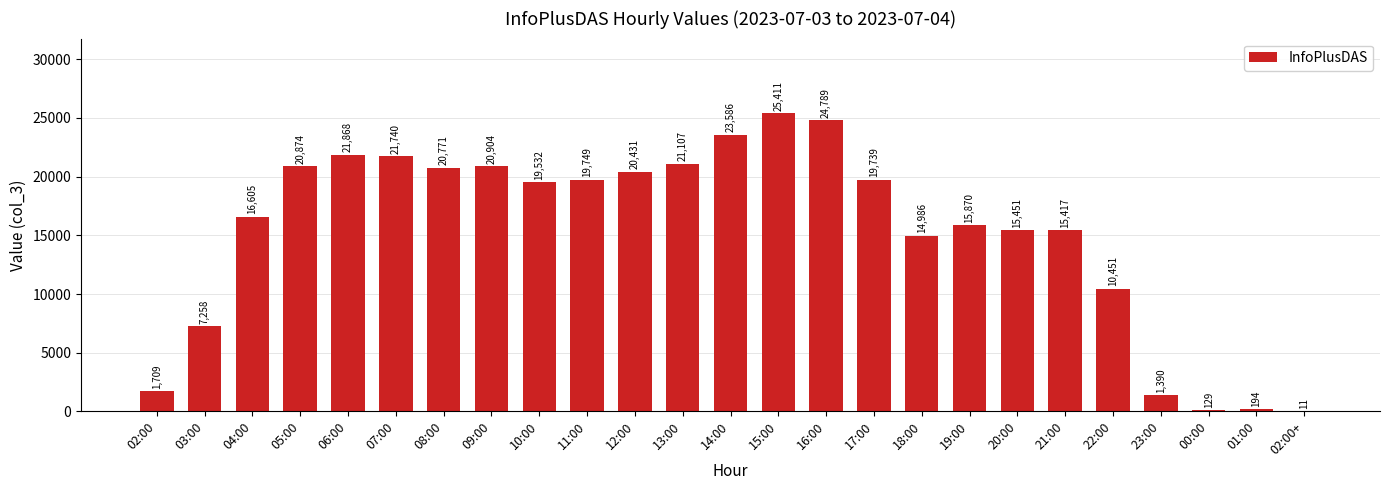

What is the sum of the values at 14:00 and 09:00?

44490